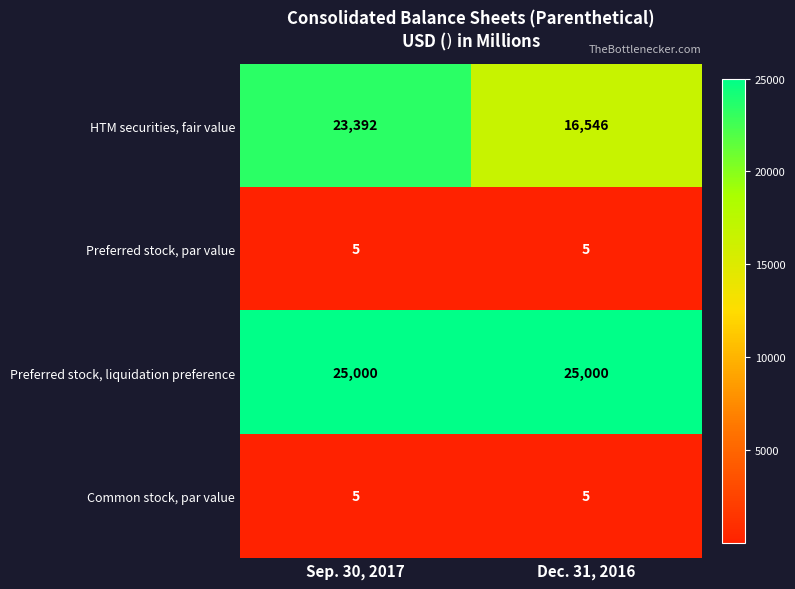

What is the sum of the Preferred stock, par value values at Dec. 31, 2016 and Sep. 30, 2017?

10